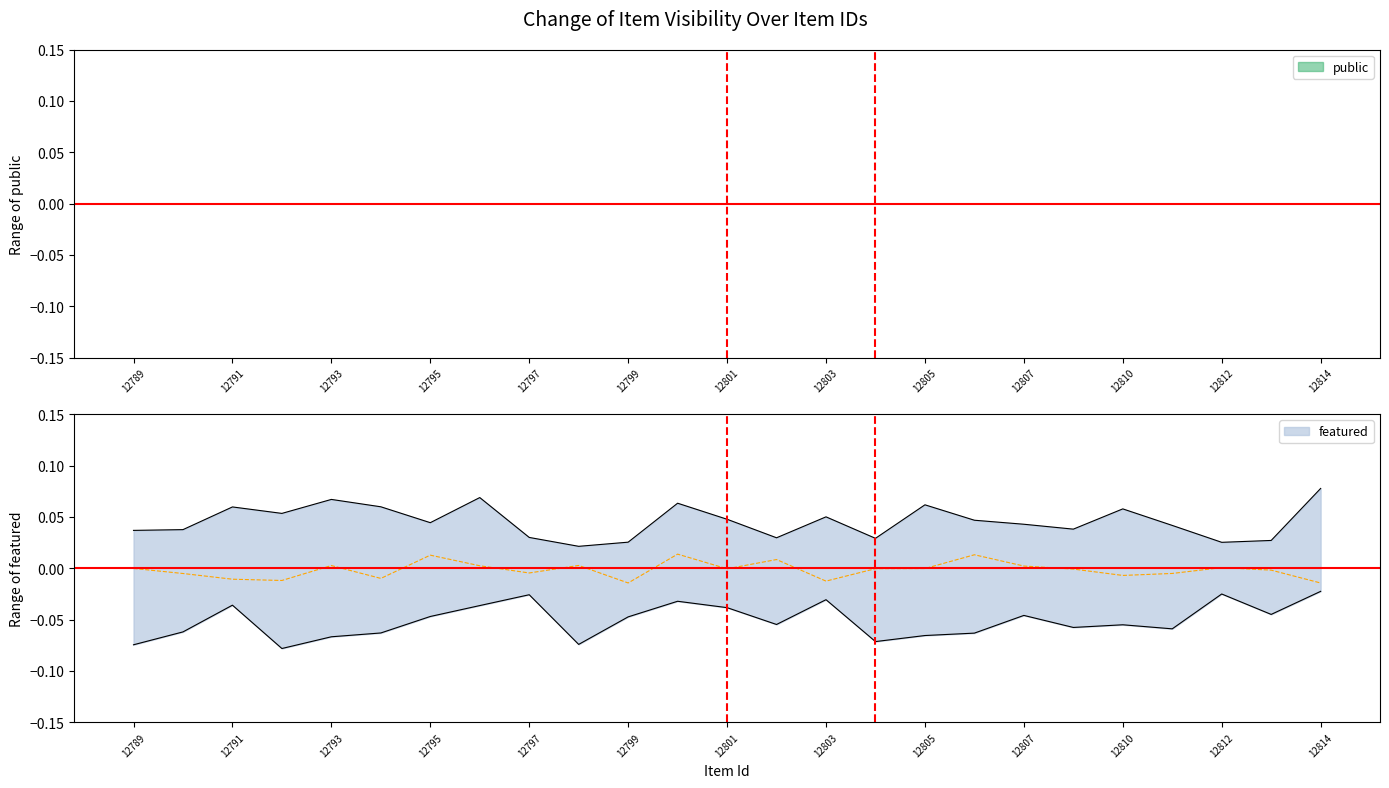

Is it true that featured equals 0 at 12812?

True